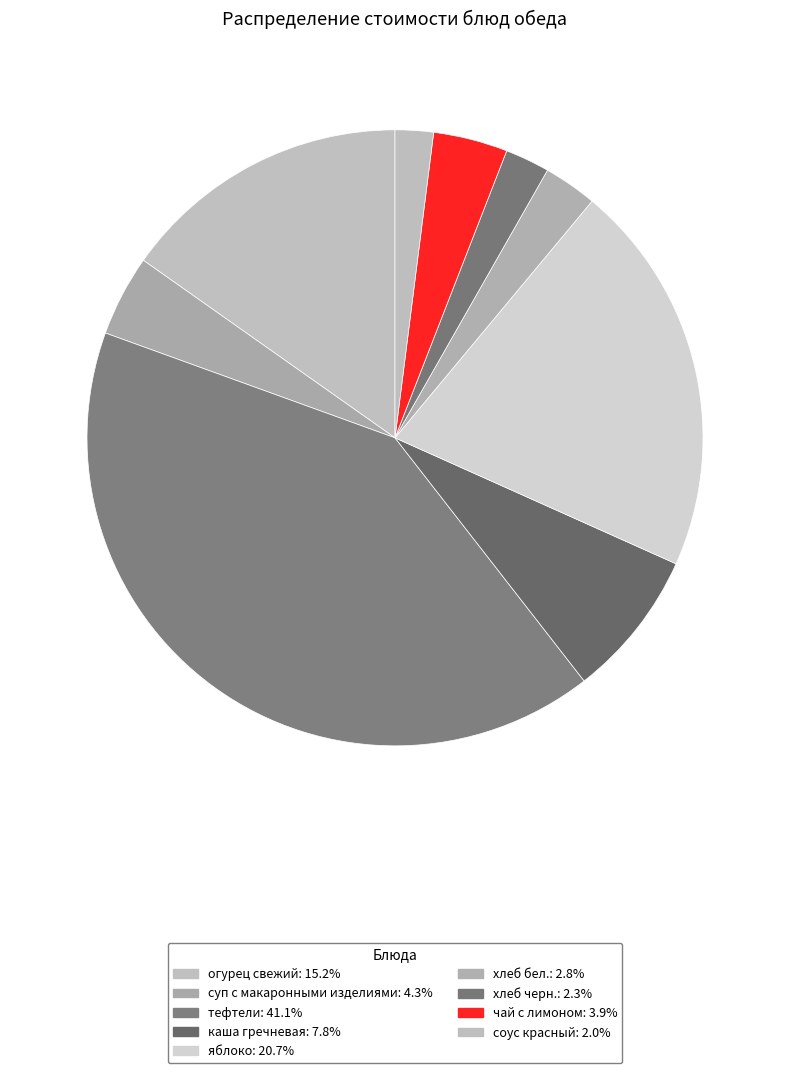

The яблоко slice represents 34% of the pie. True or false?

False